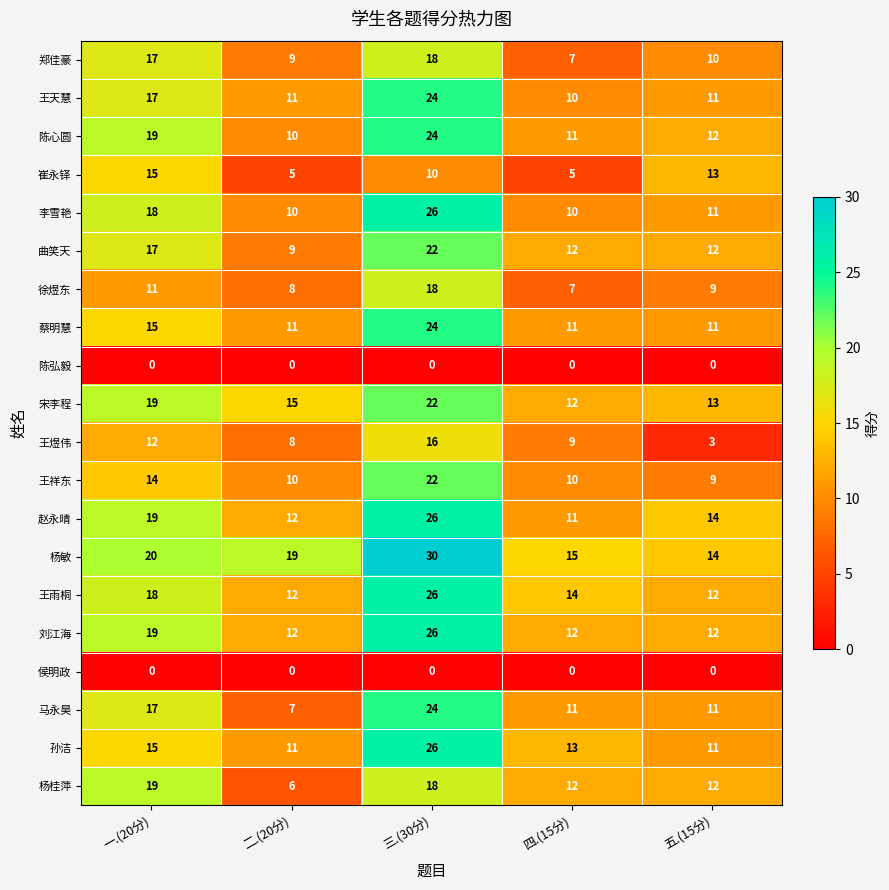

What is the spread (max minus min) of values at 三.(30分)?

30